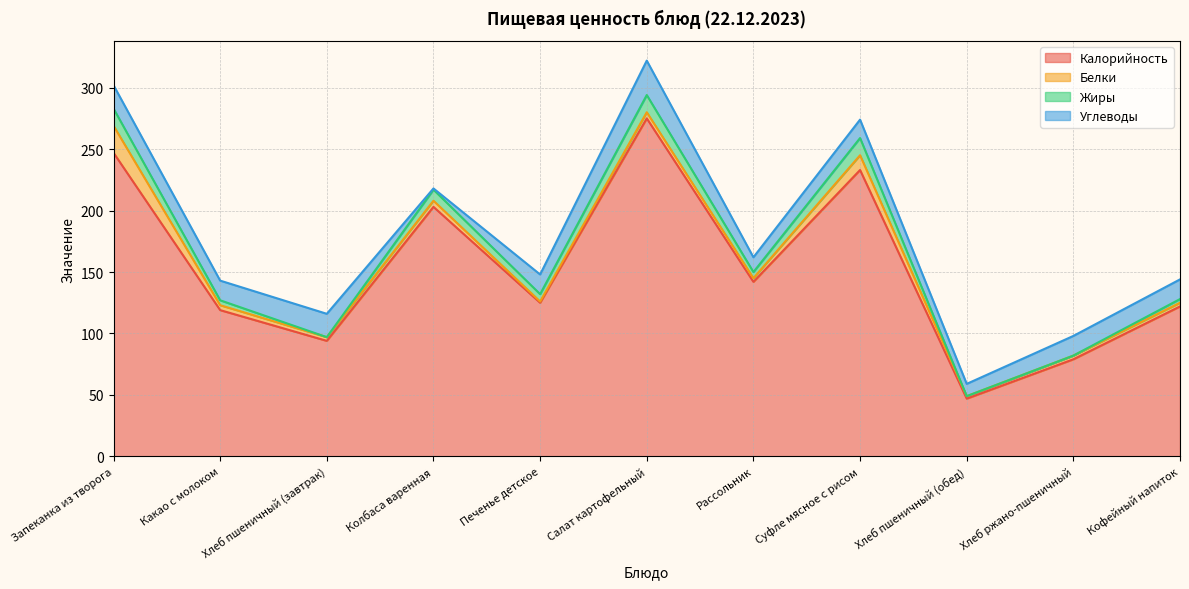

What is the label of the 9th point from the left?

Хлеб пшеничный (обед)